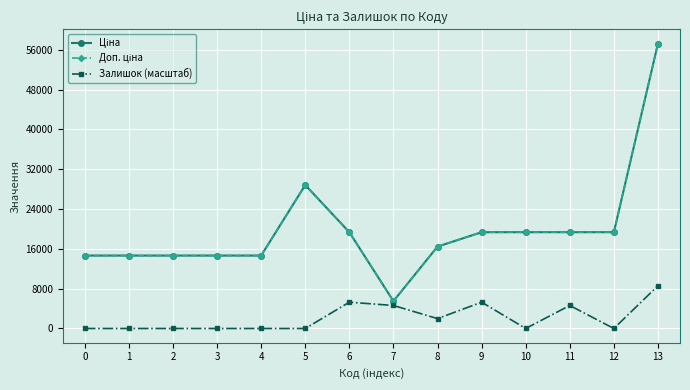

Is this an area chart (filled region under the line)?

No